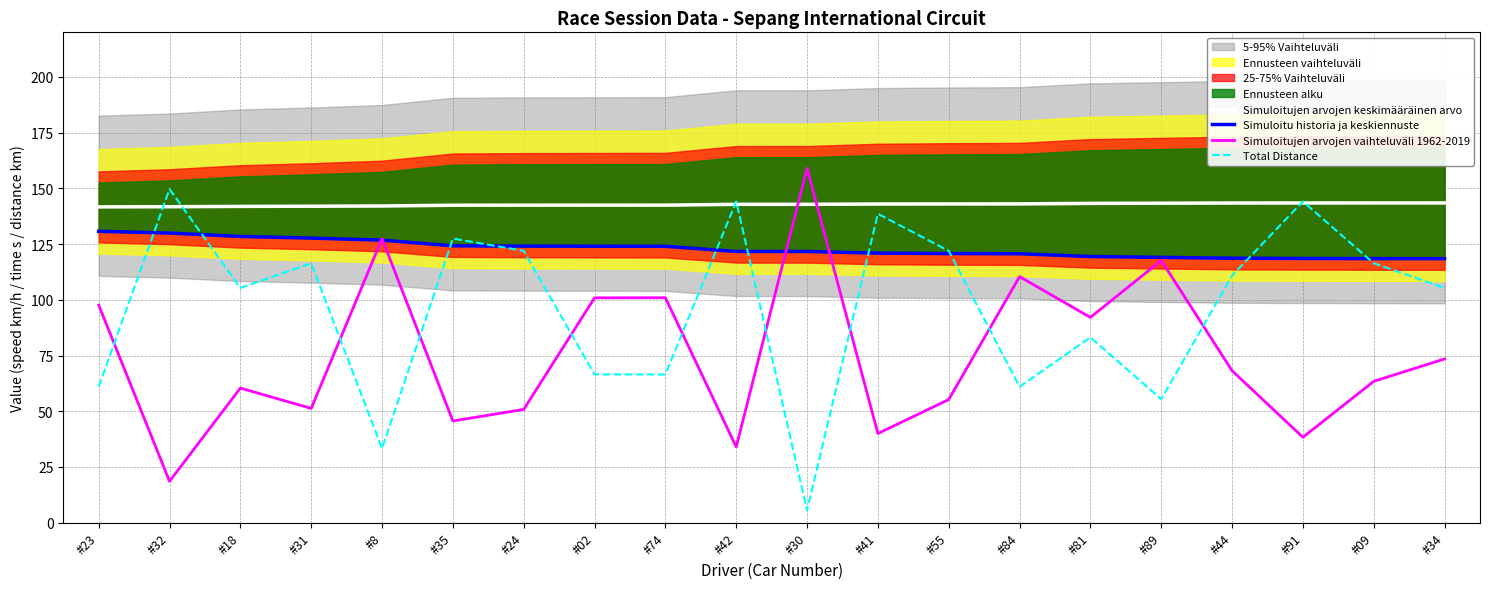

List the series in order of their peak value, highest first.

Simuloitujen arvojen vaihteluväli 1962-2019, Total Distance, Simuloitujen arvojen keskimääräinen arvo, Simuloitu historia ja keskiennuste